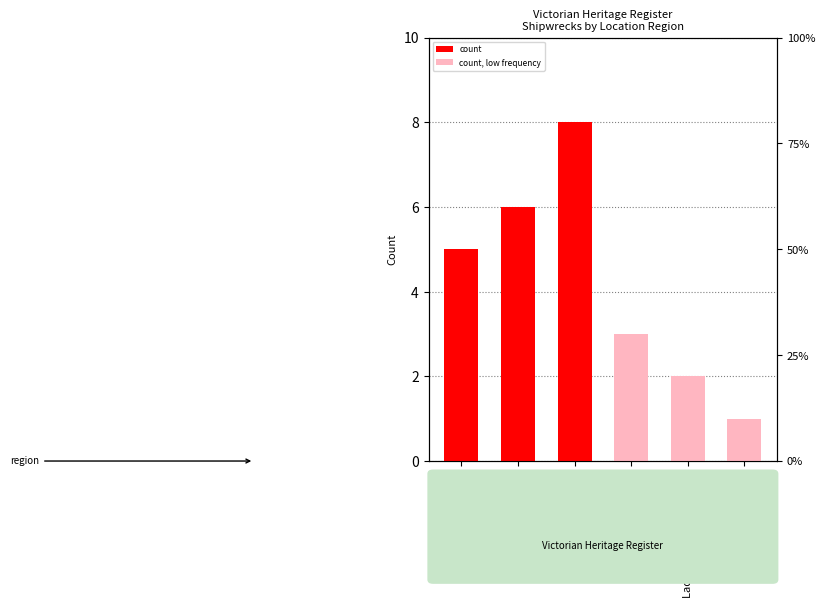

What is the sum of the values at East Coast and Other?

9